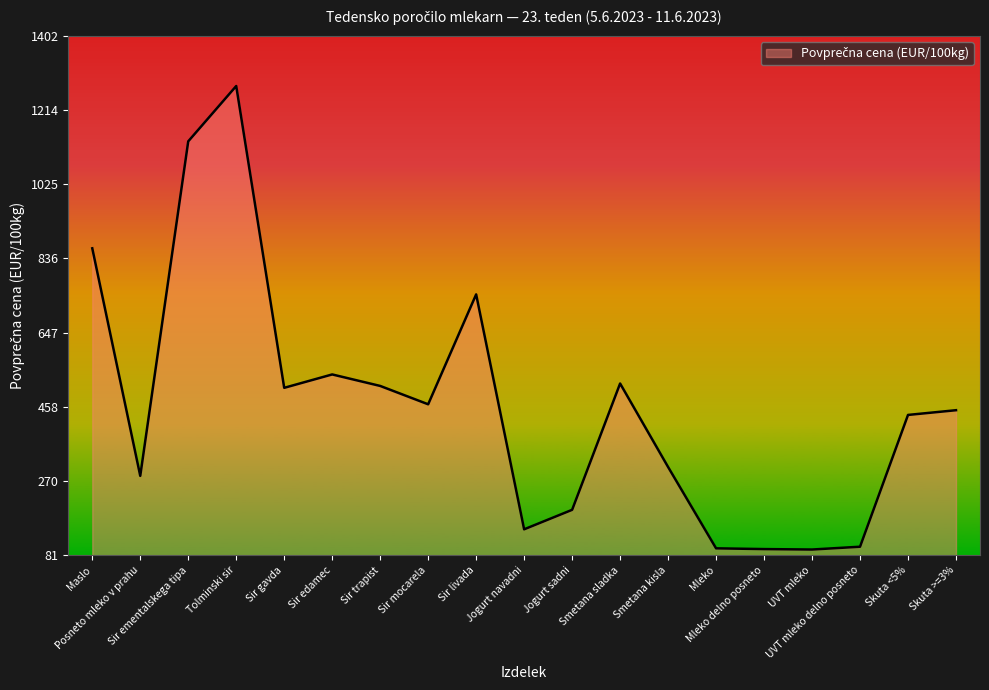

Count the number of values greater than 450.

10